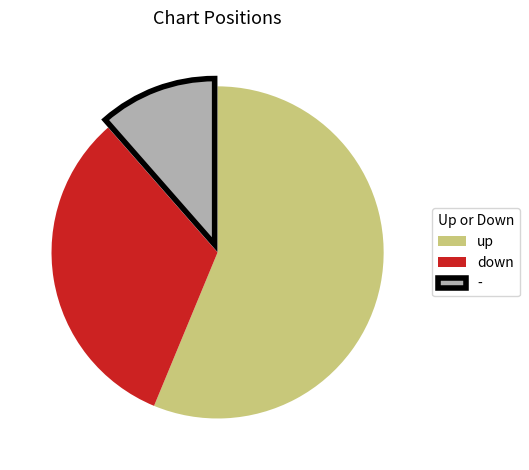

Is up the majority of the pie?

Yes